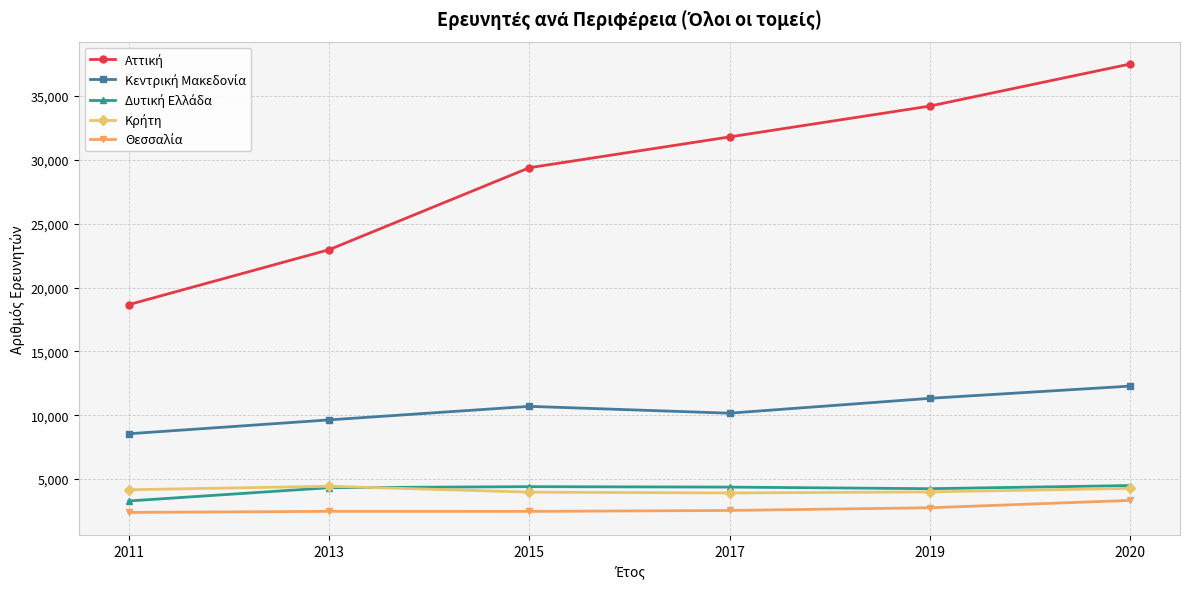

At how many categories does at least one series exceed 17841?

6